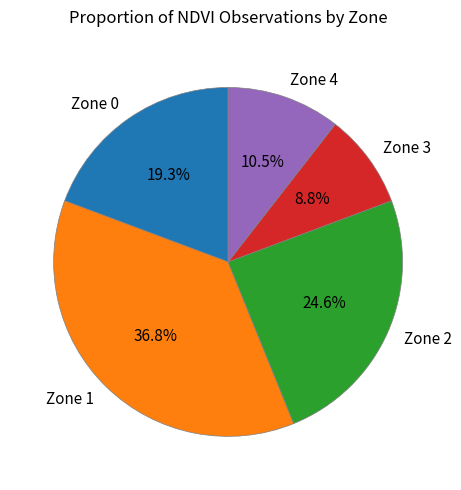

How many slices are in this pie chart?

5